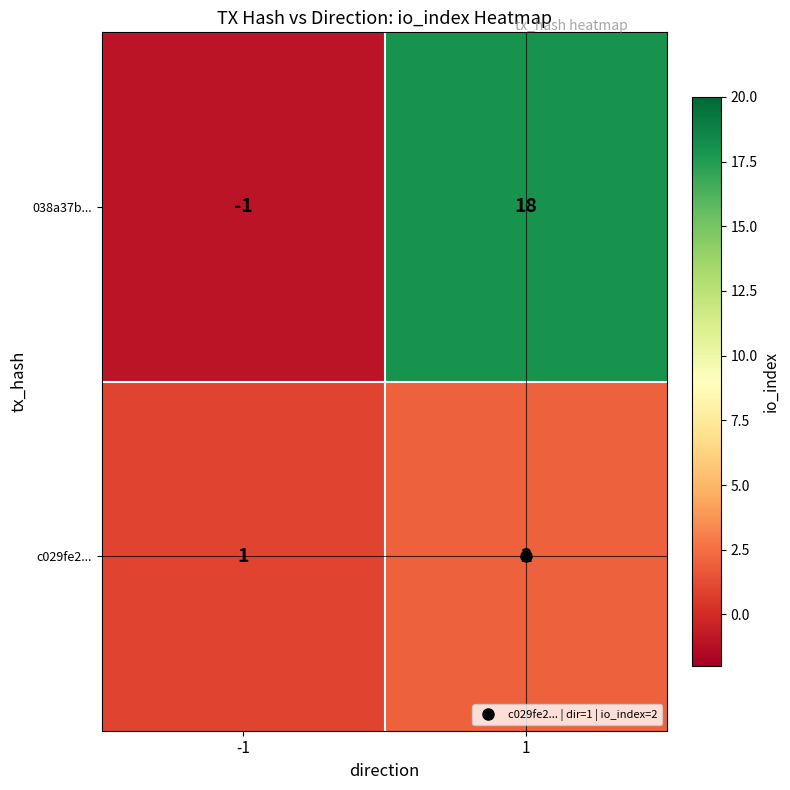

The value of 038a37b... at -1 is -1. True or false?

True